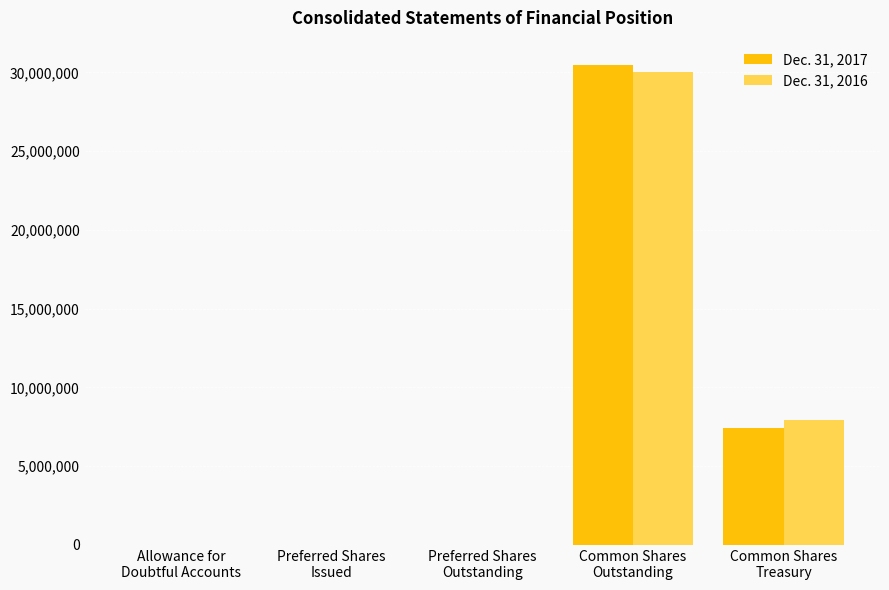

What is the greatest value displayed?

30495737